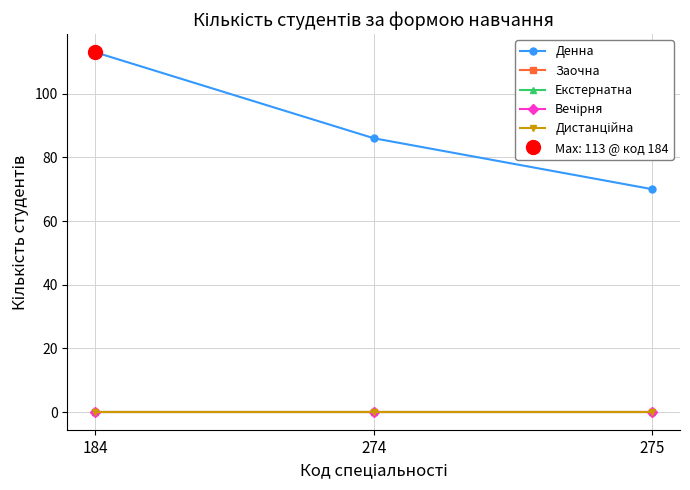

What are all the series names shown in the legend?

Денна, Заочна, Екстернатна, Вечірня, Дистанційна